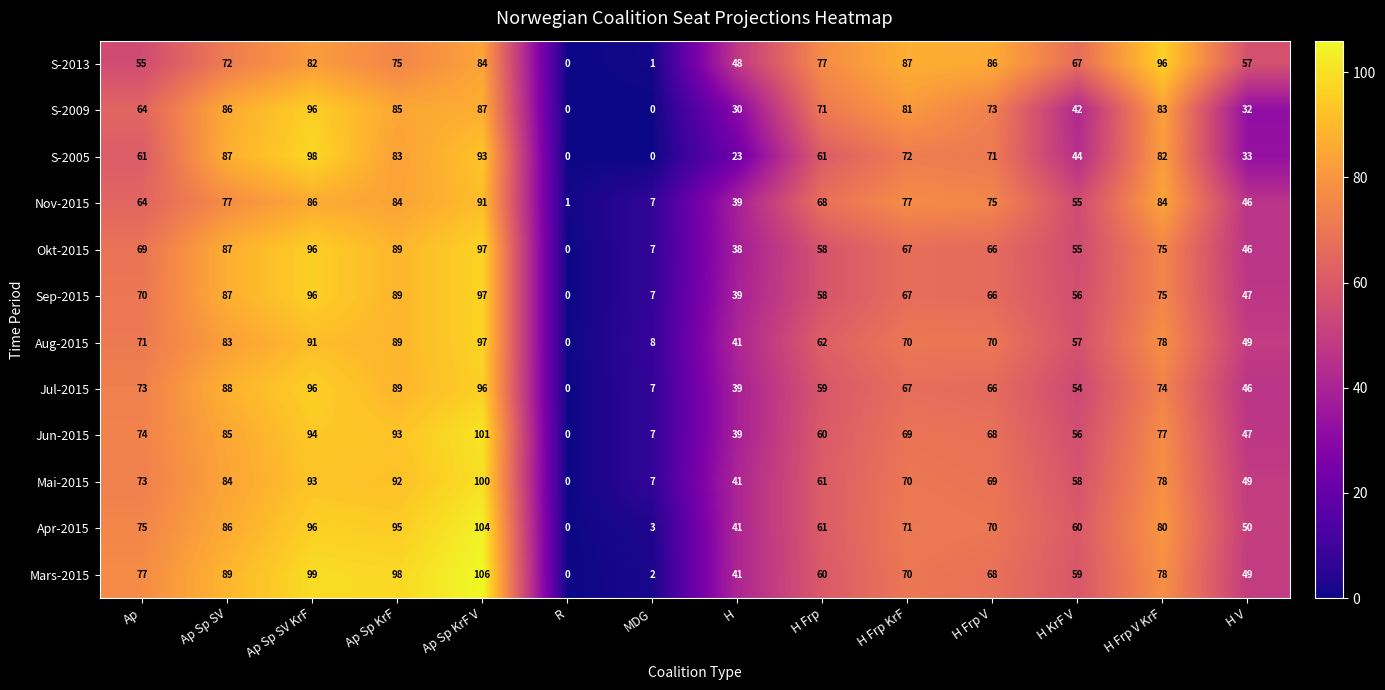

True or false: Jun-2015 has a value of 64 at R.

False